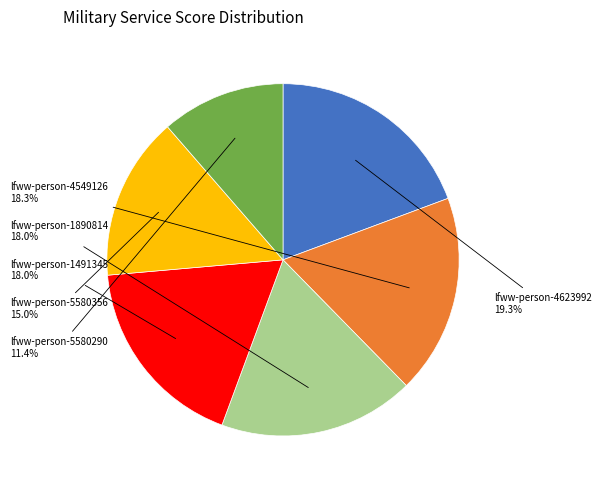

What is the smallest slice in the pie chart?

lfww-person-5580290